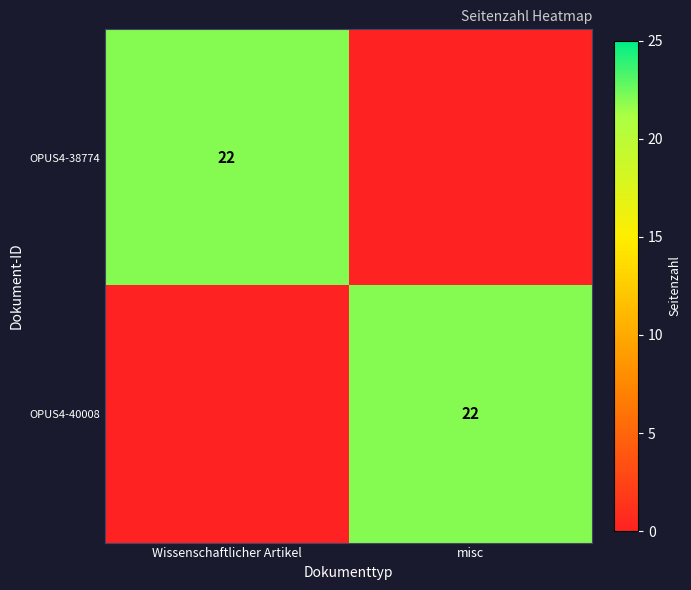

The value of OPUS4-40008 at misc is 22. True or false?

True